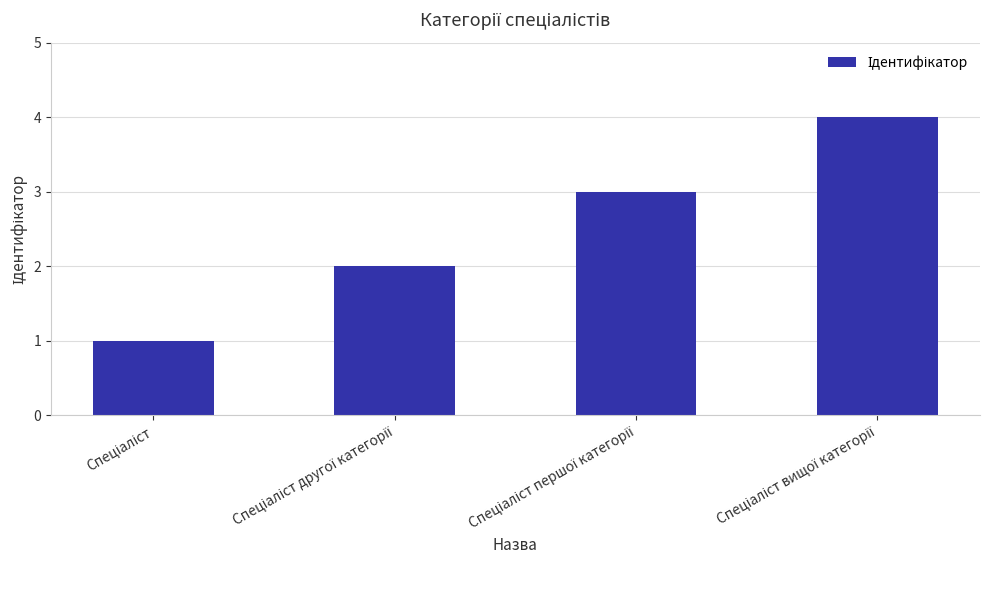

Are the bars horizontal?

No